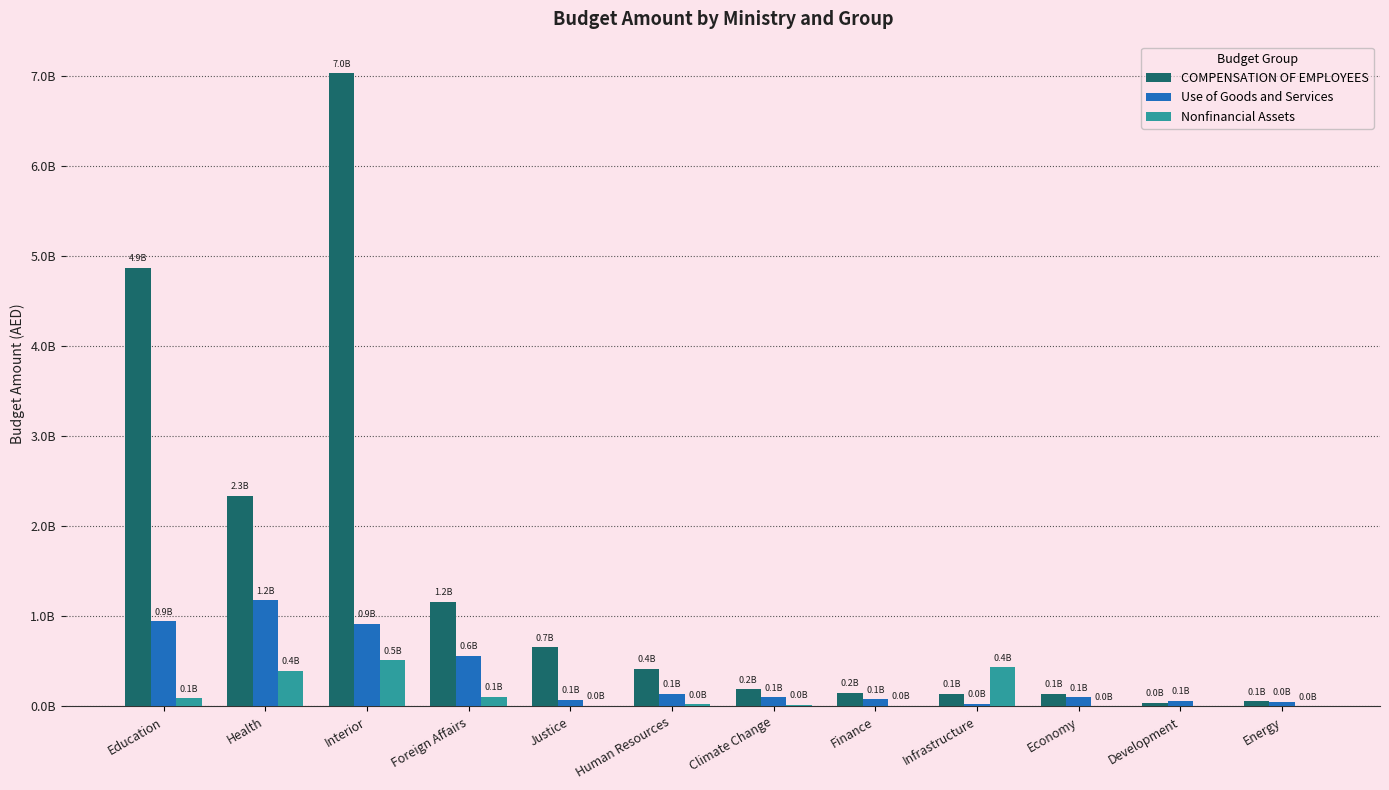

True or false: Nonfinancial Assets has a value of 2762994 at Economy.

False